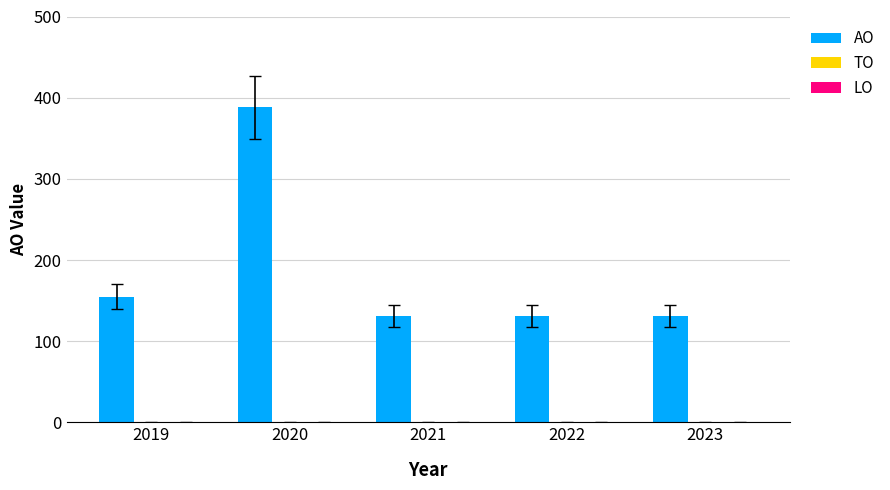

The value at 2019 is 155. True or false?

True